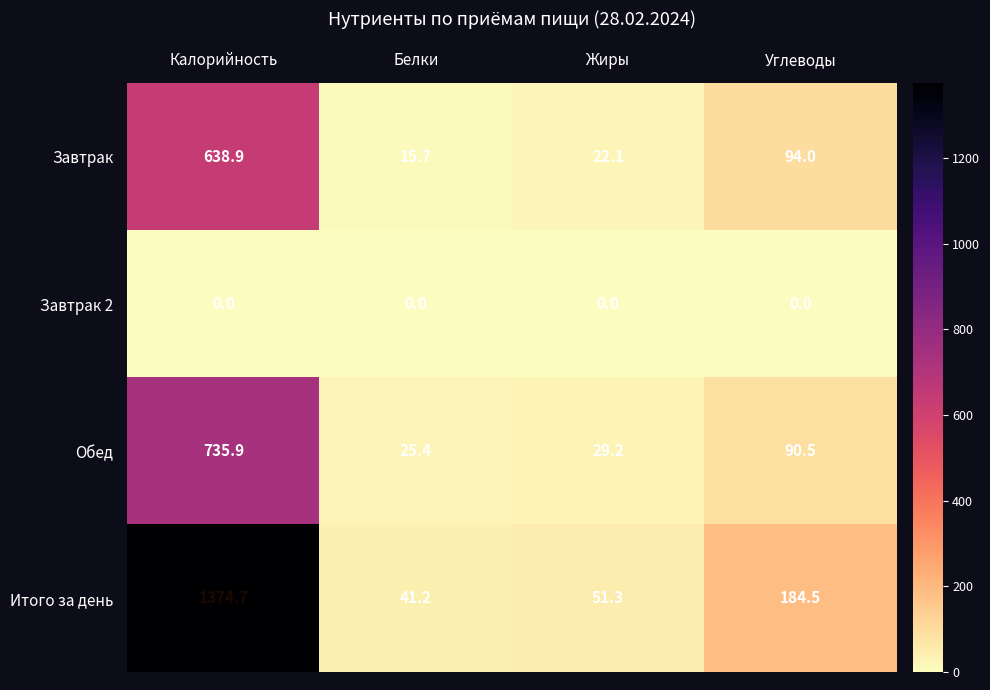

What is the highest value of the Итого за день series?

1374.7